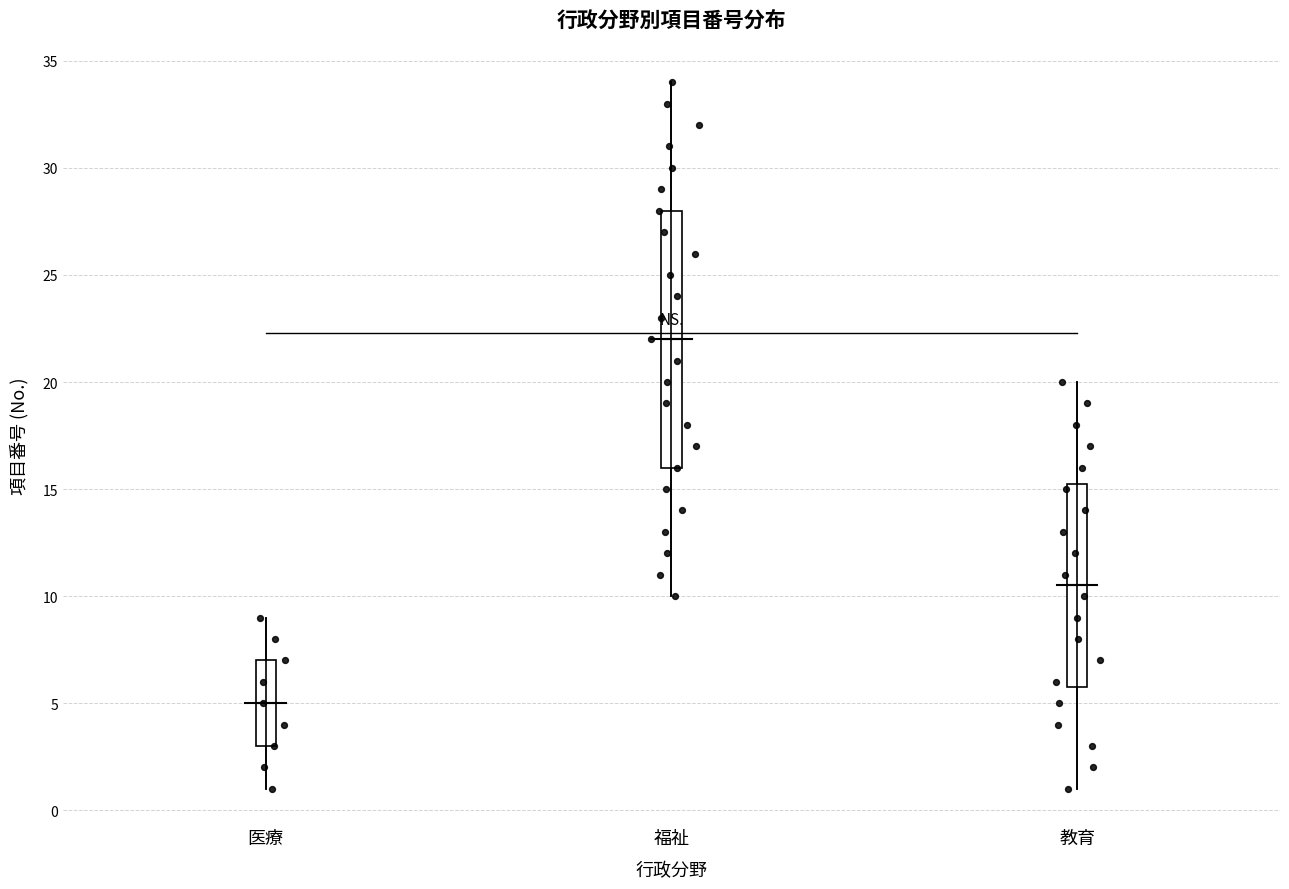

Comparing the boxes themselves (not the whiskers), which one is the tallest?

福祉